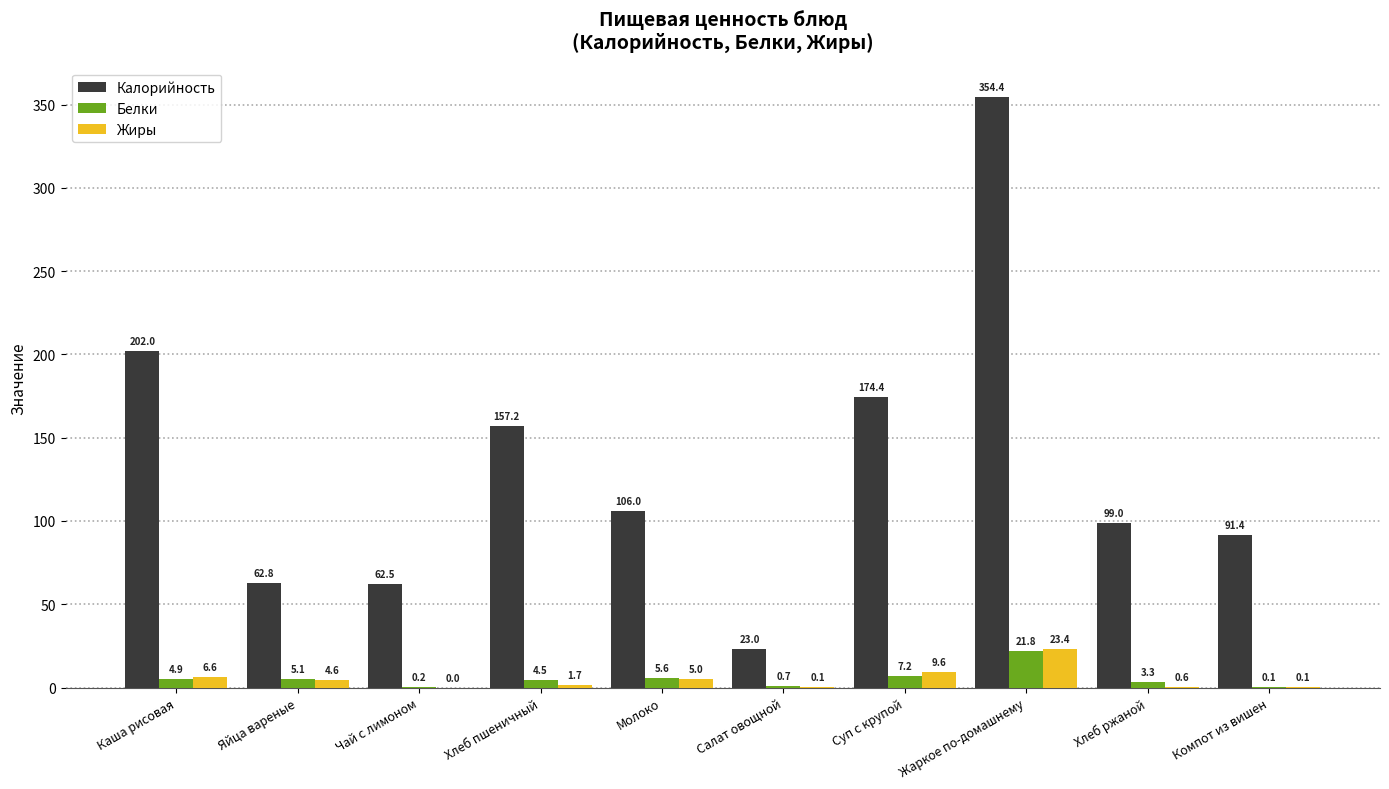

Between Хлеб пшеничный and Суп с крупой, which series saw the biggest shift?

Калорийность